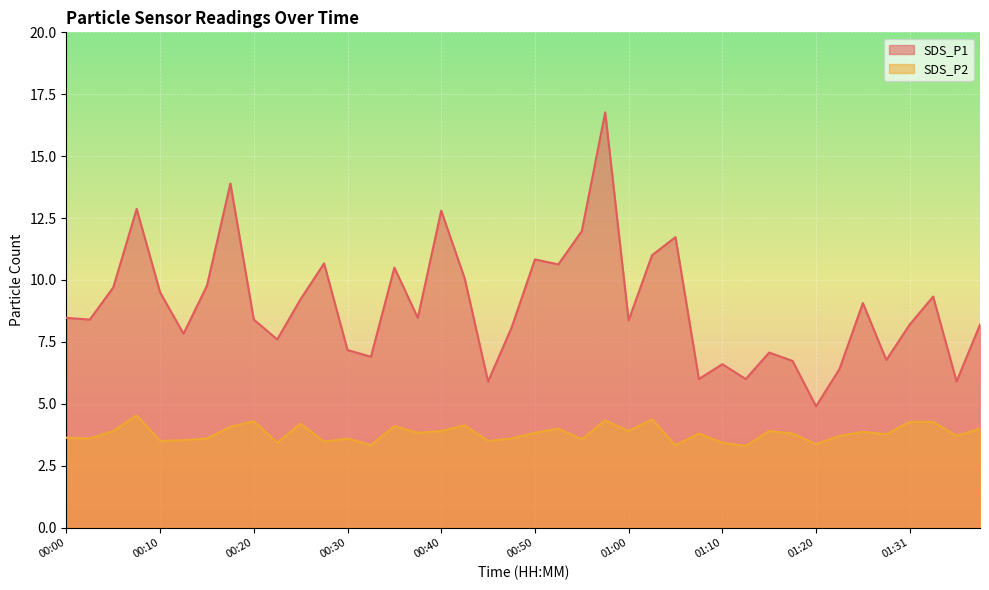

What is the total value across all series at 00:08?

17.4